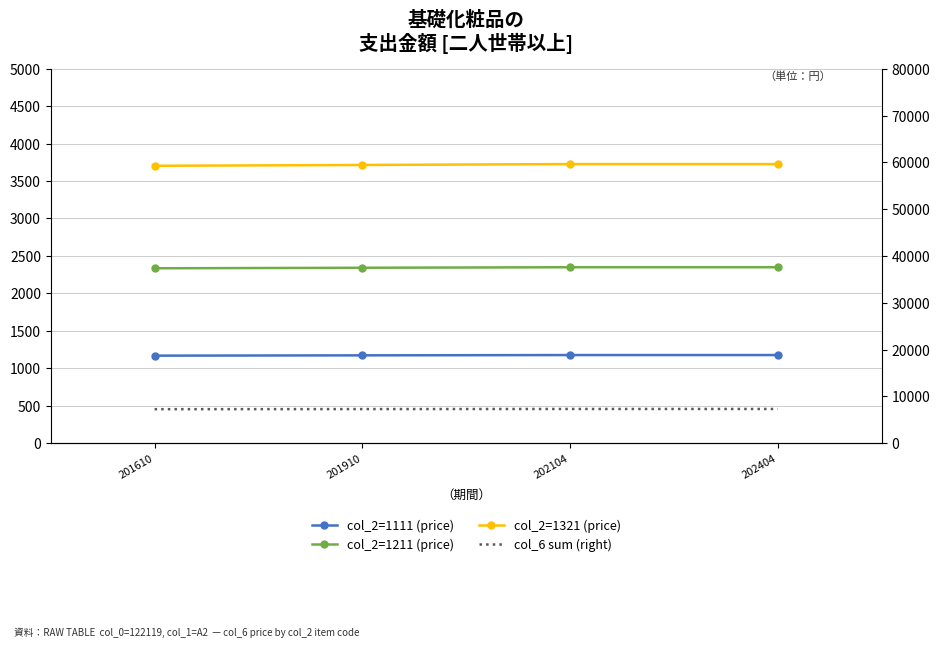

Reading left to right, list all the values displayed in this chart.

col_2=1111 (price): 1168	1172	1176	1176
col_2=1211 (price): 2335	2342	2349	2349
col_2=1321 (price): 3704	3715	3727	3727
col_6 sum (right): 7245	7268	7291	7291